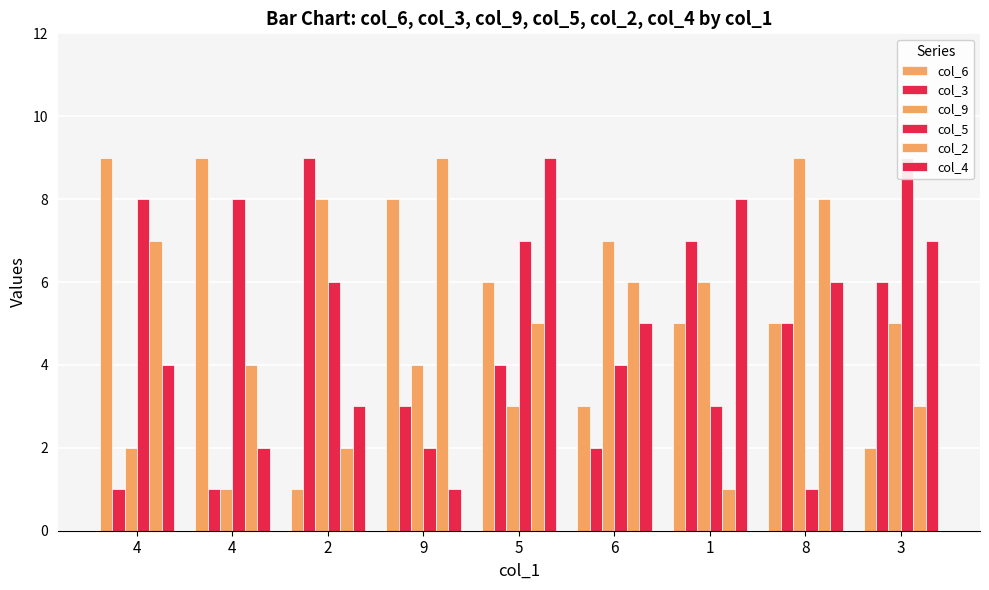

Which series changed the most between 1 and 3?

col_5